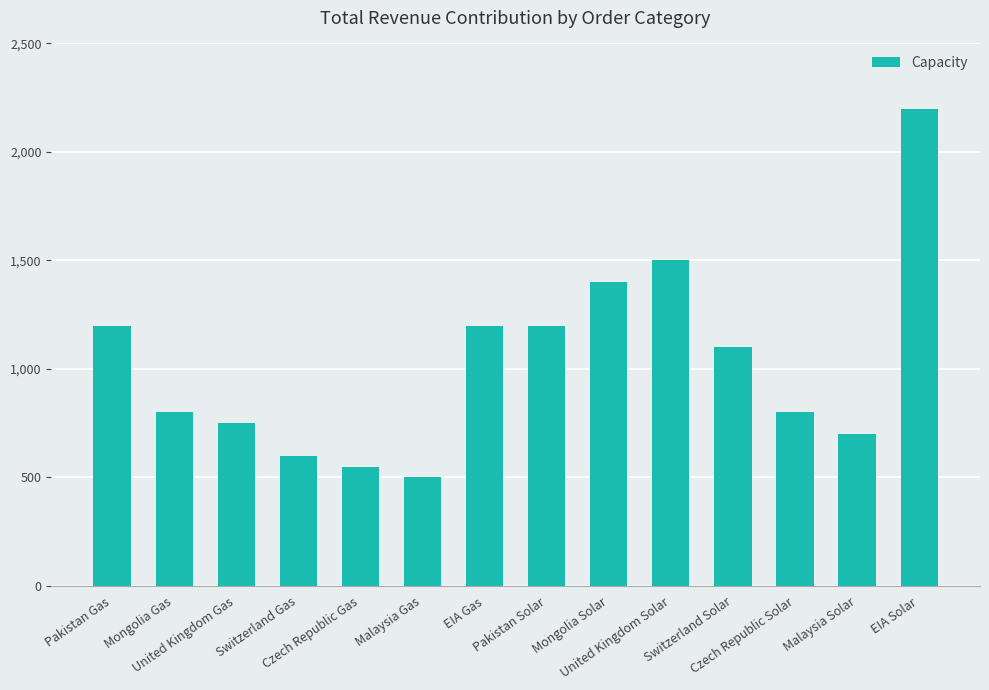

What is the average value?

1036